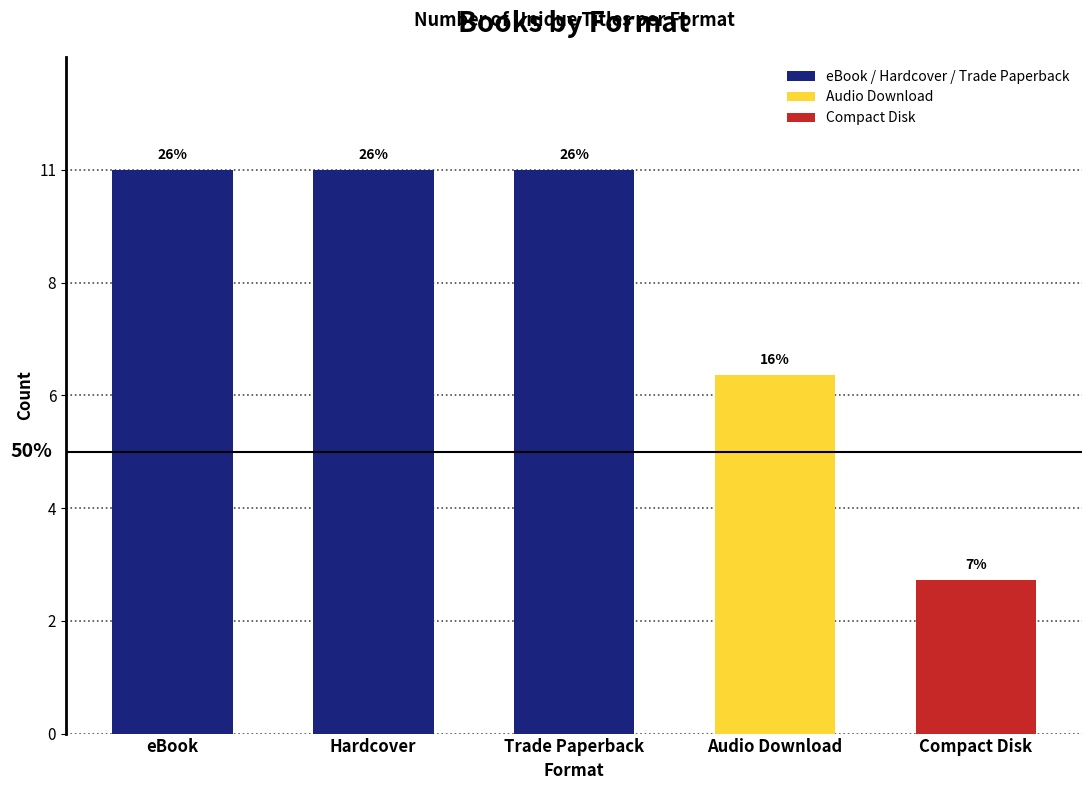

Are the bars horizontal?

No